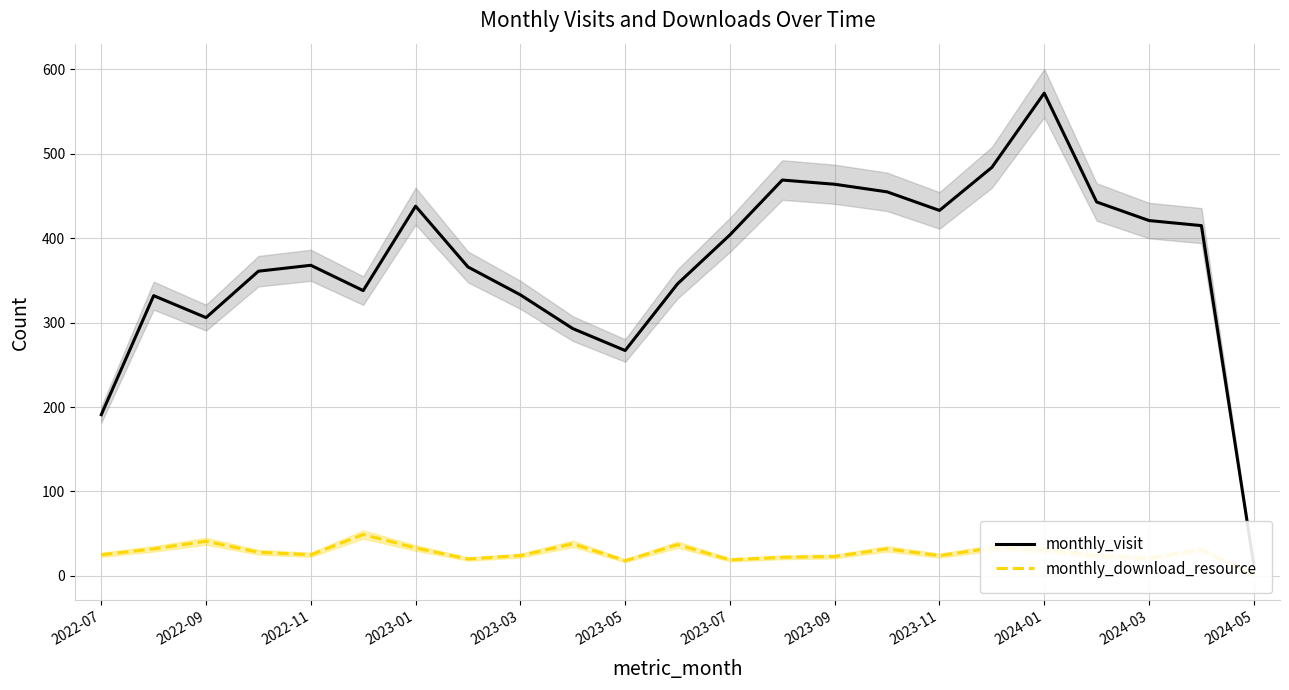

At how many categories does at least one series exceed 350?

14